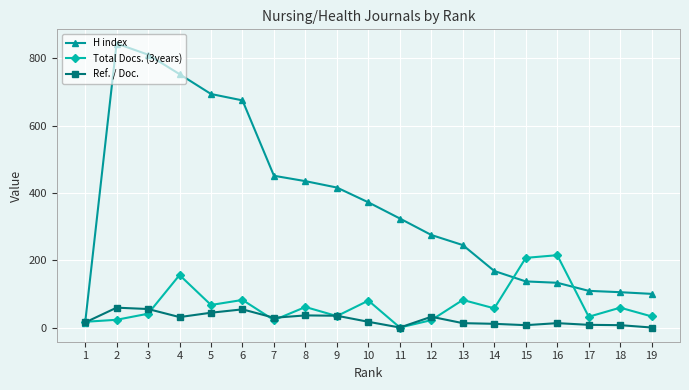

Rank the series by their maximum value, from lowest to highest.

Ref. / Doc., Total Docs. (3years), H index